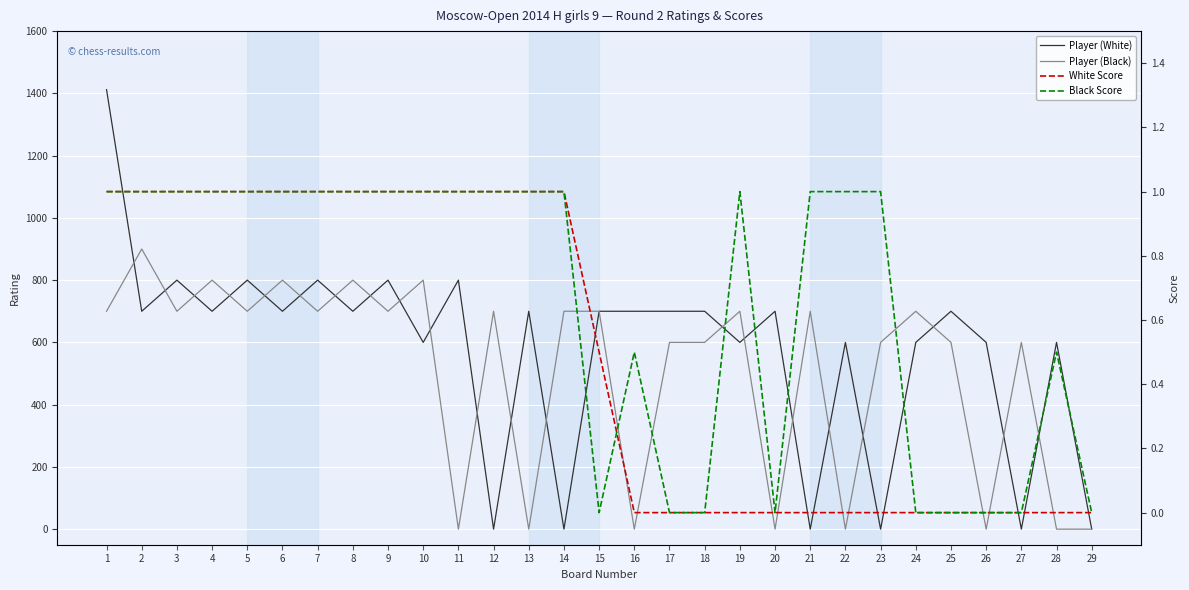

Where do Player (Black) and Black Score first cross each other?

10 and 11